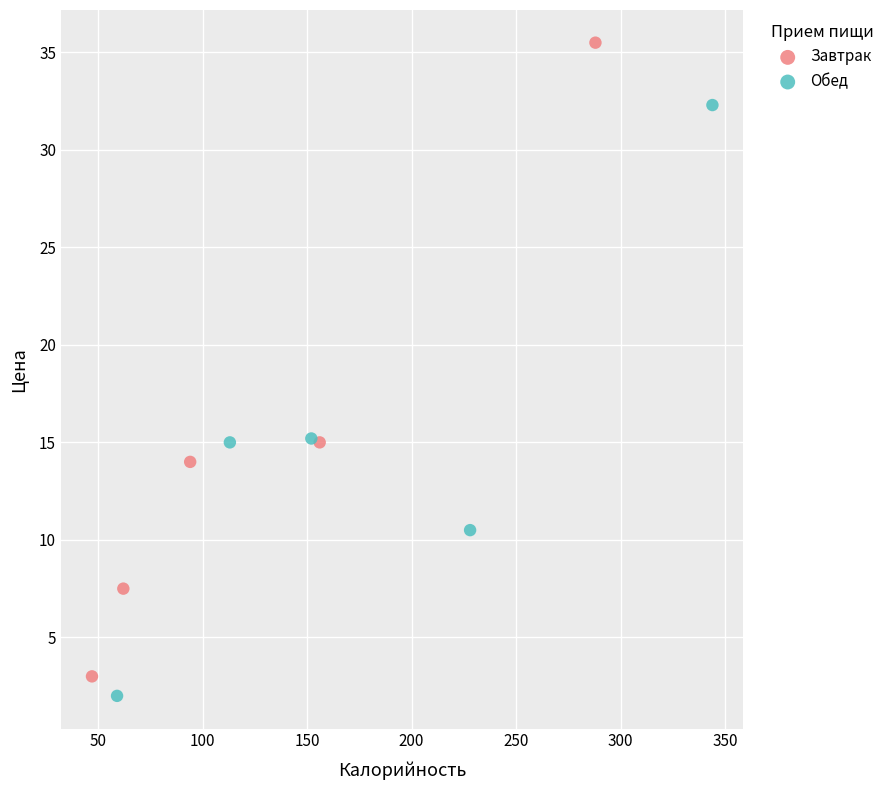

Which series contains the highest Y value?

Завтрак